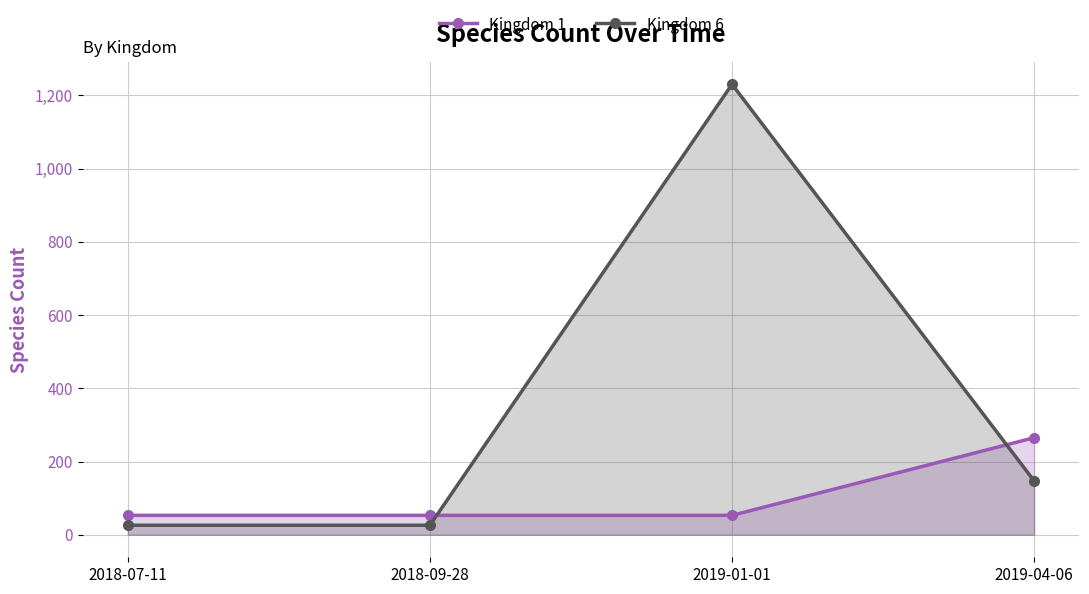

Between which two adjacent categories do Kingdom 6 and Kingdom 1 first intersect?

2018-09-28 and 2019-01-01